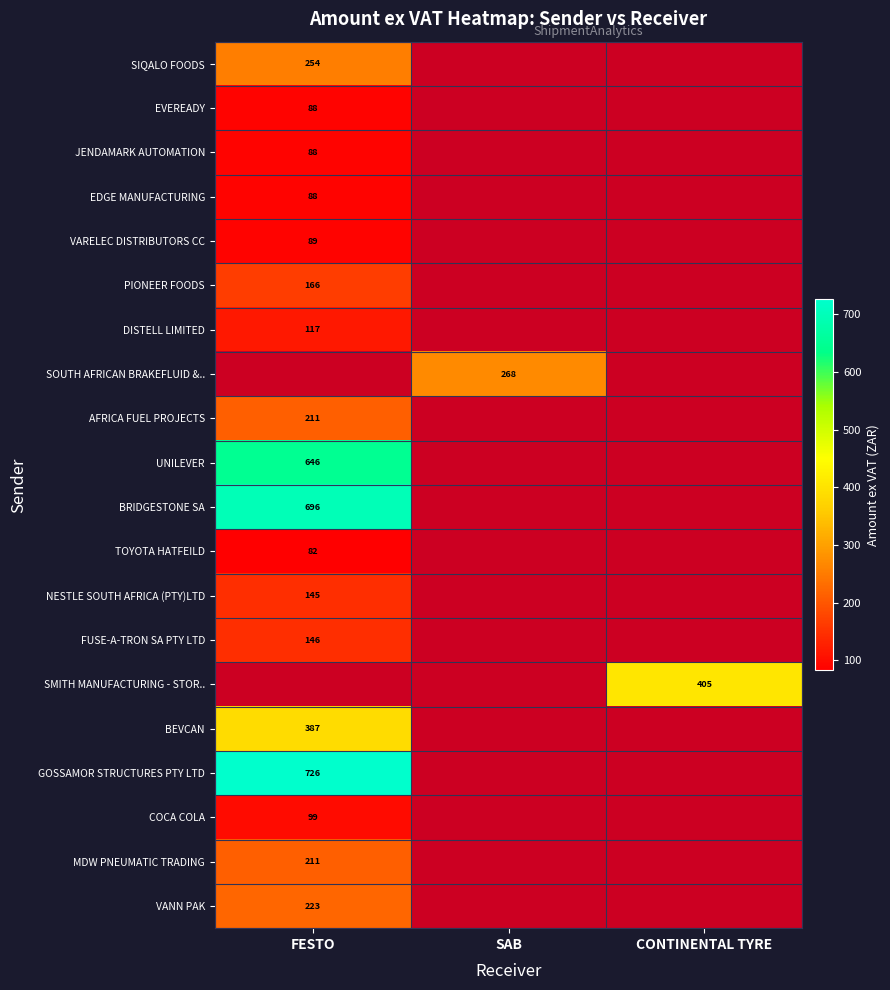

The value of PIONEER FOODS at FESTO is 115.6. True or false?

False